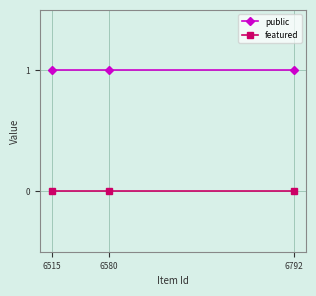

Which series has the largest total across all categories?

public